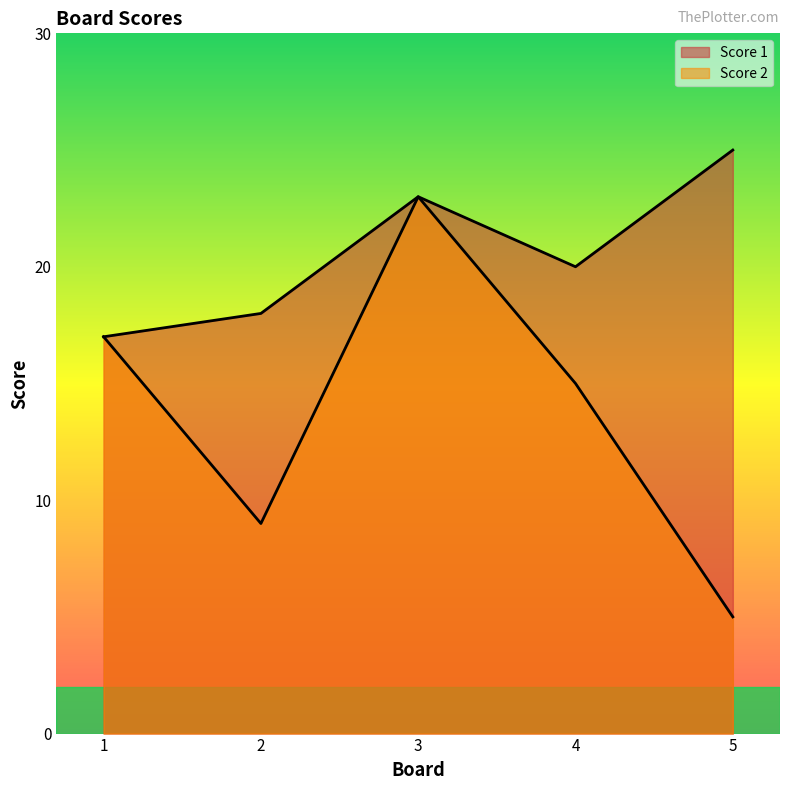

True or false: Score 2 and Score 1 intersect in this chart.

False